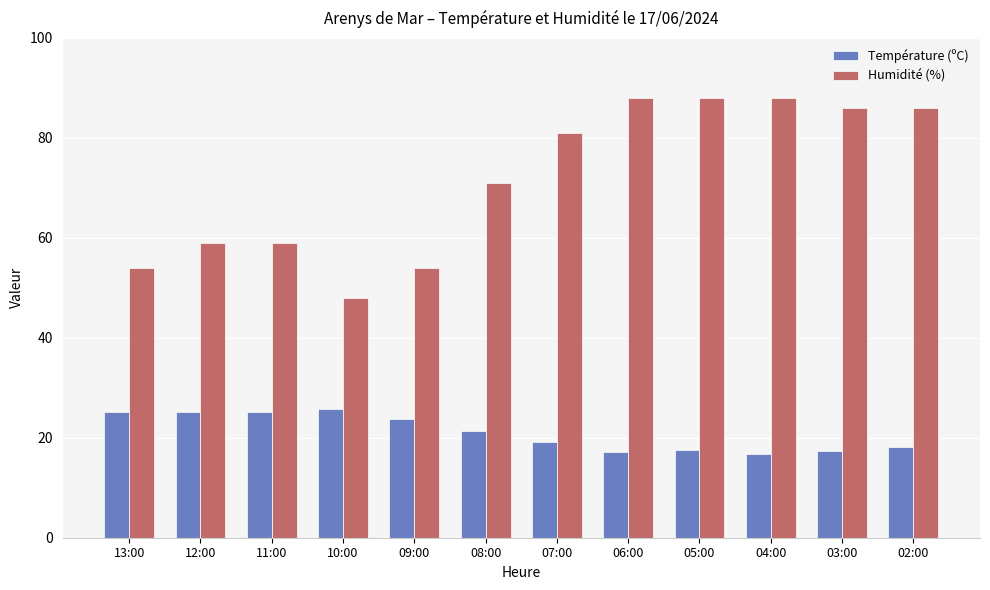

The value of Humidité (%) at 08:00 is 71.0. True or false?

True